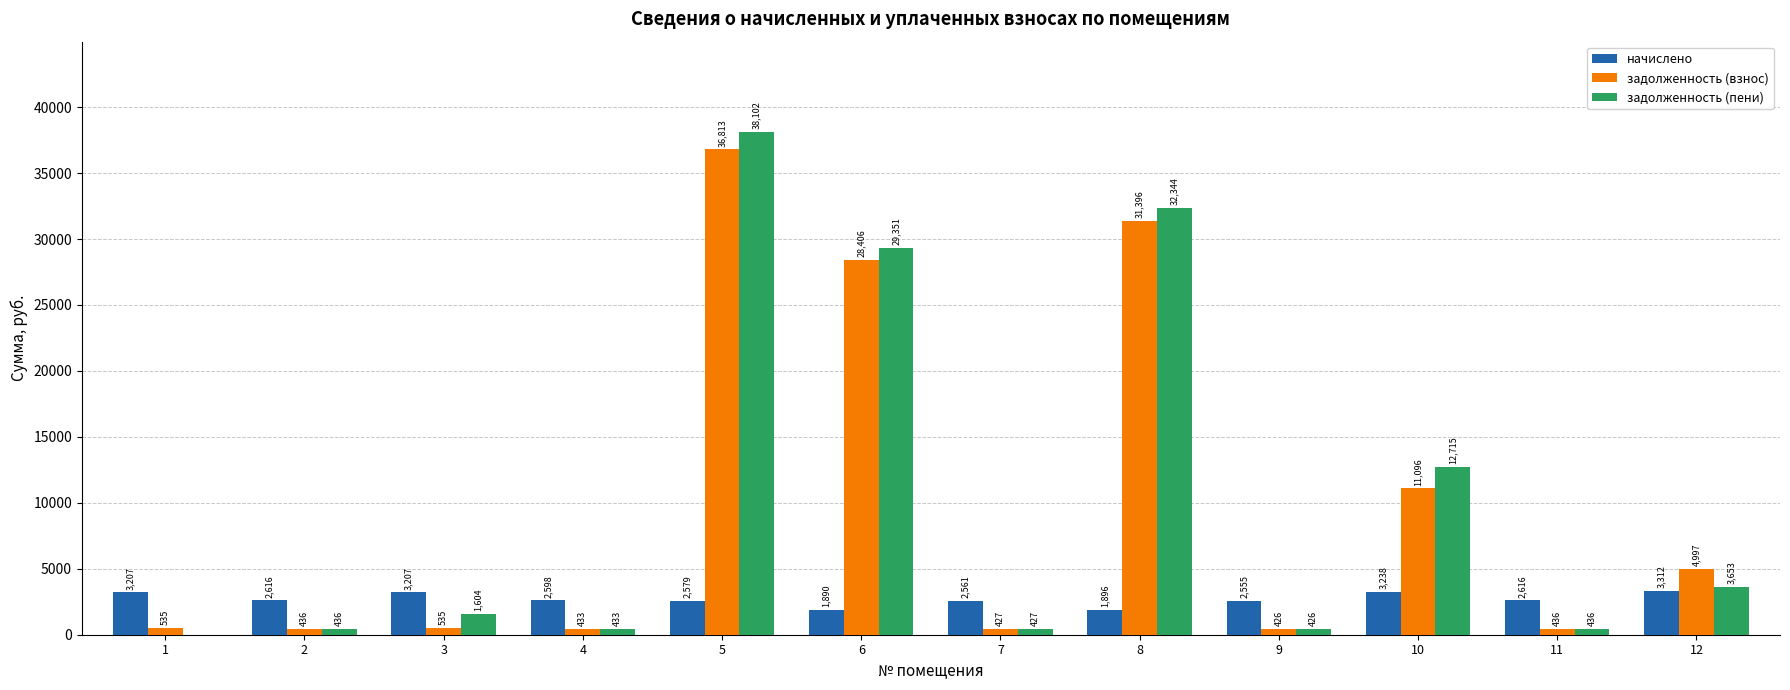

Is the value of задолженность (пени) at 7 greater than the value of задолженность (взнос) at 8?

No